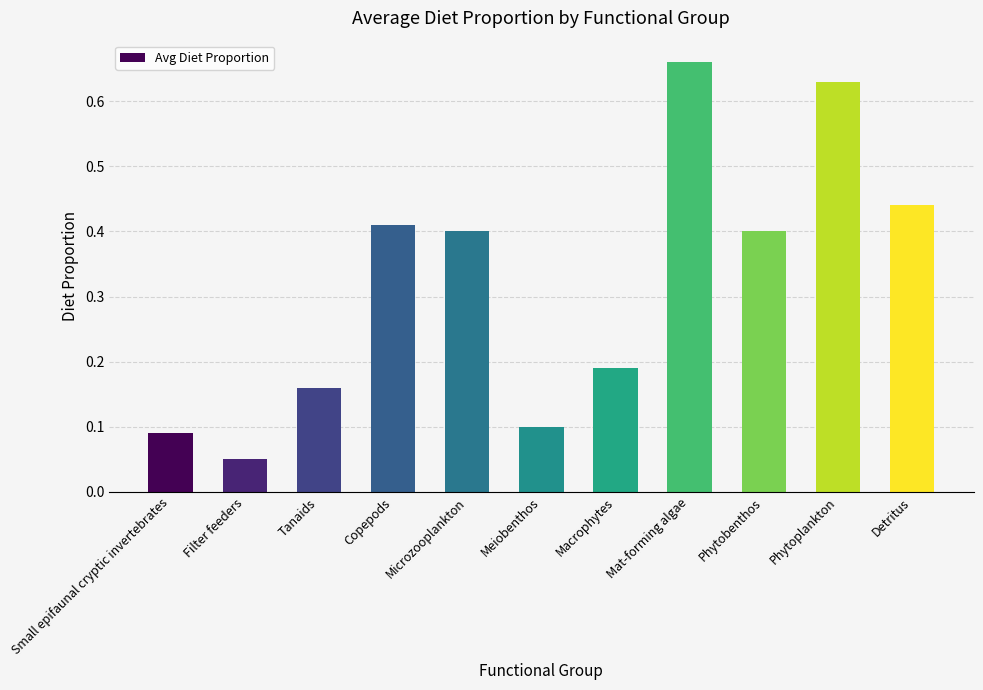

At which label is the value closest to 0?

Filter feeders